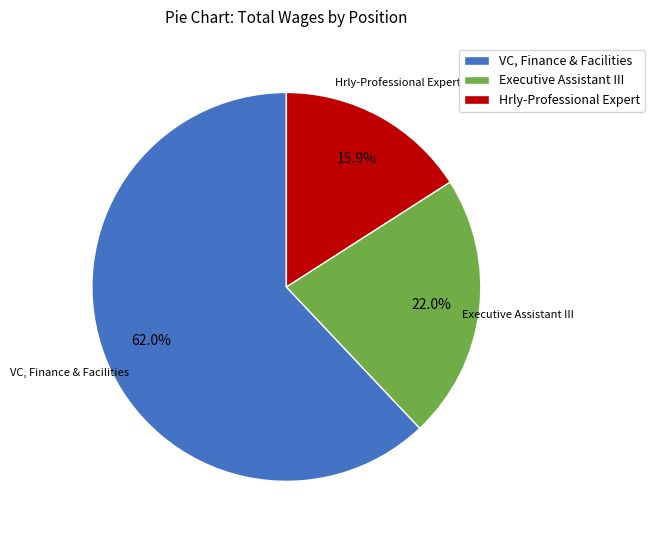

Between Executive Assistant III and Hrly-Professional Expert, which is larger?

Executive Assistant III